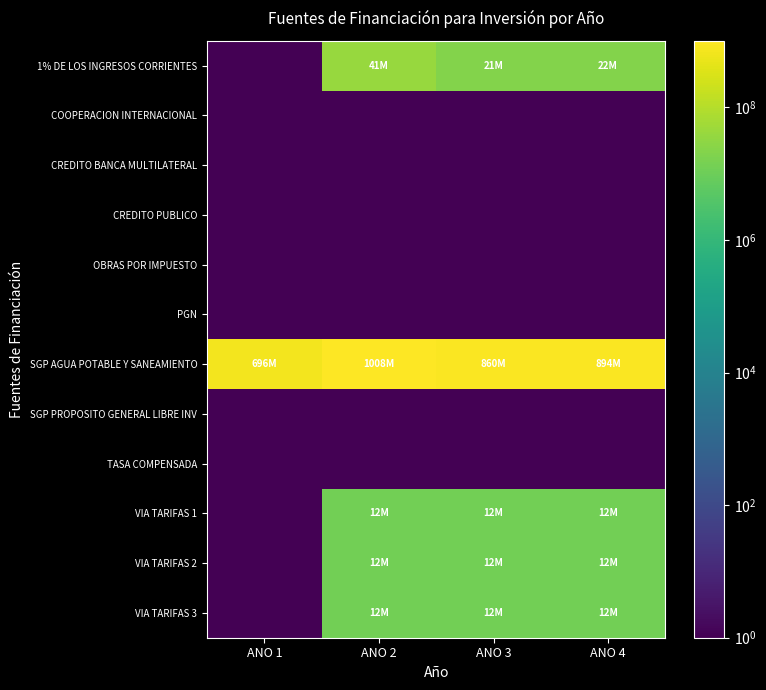

At how many categories does at least one series exceed 702293272?

3